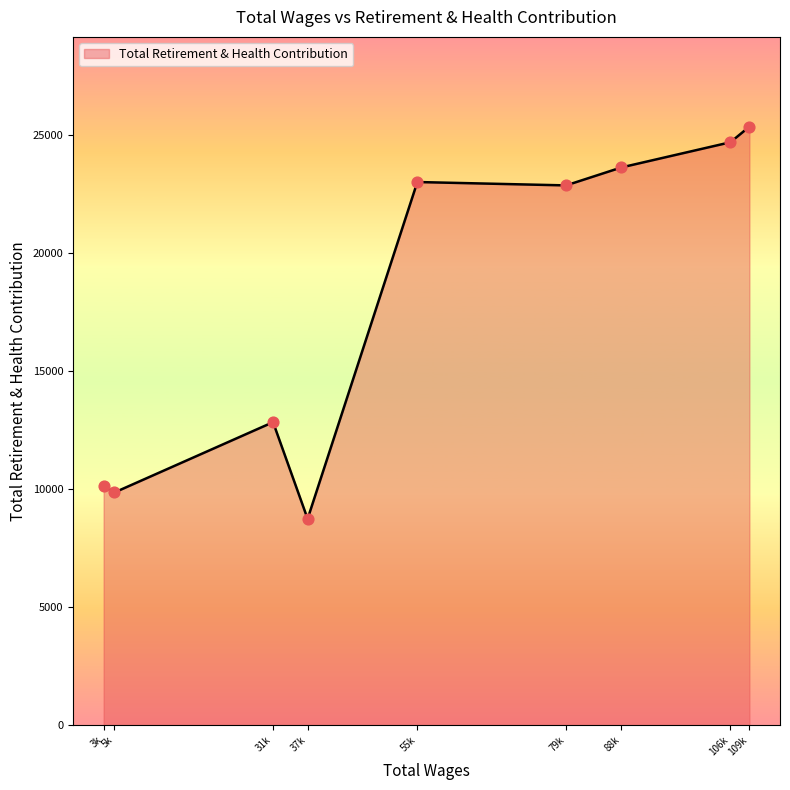

Between 88k and 55k, which is larger?

88k